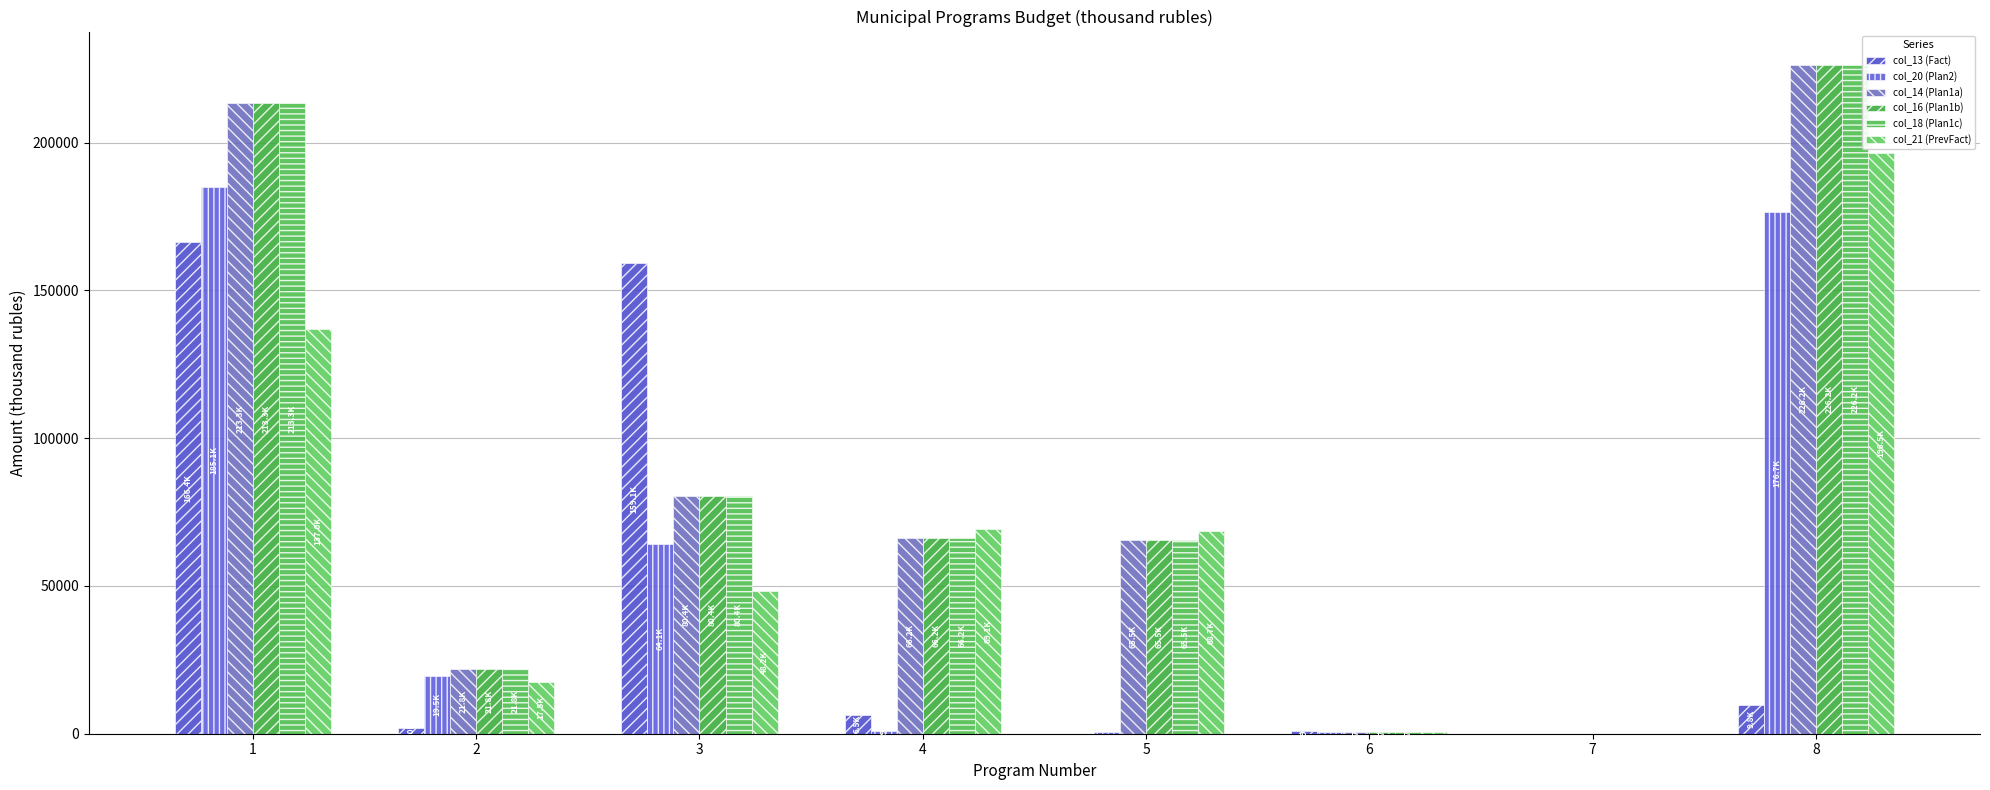

Reading left to right, transcribe all the data shown in this chart.

col_13 (Fact): 166416.0	1958.0	159127.7	6479.9	20.0	909.0	40.0	9833.0
col_20 (Plan2): 185087.0	19486.0	64146.5	935.0	500.0	430.0	5.0	176658.5
col_14 (Plan1a): 213292.4	21788.0	80401.6	66215.4	65520.4	690.0	5.0	226236.6
col_16 (Plan1b): 213292.4	21788.0	80401.6	66215.4	65520.4	690.0	5.0	226236.6
col_18 (Plan1c): 213292.4	21788.0	80401.6	66215.4	65520.4	690.0	5.0	226236.6
col_21 (PrevFact): 136999.0	17486.0	48216.9	69143.7	68708.7	430.0	5.0	196517.4